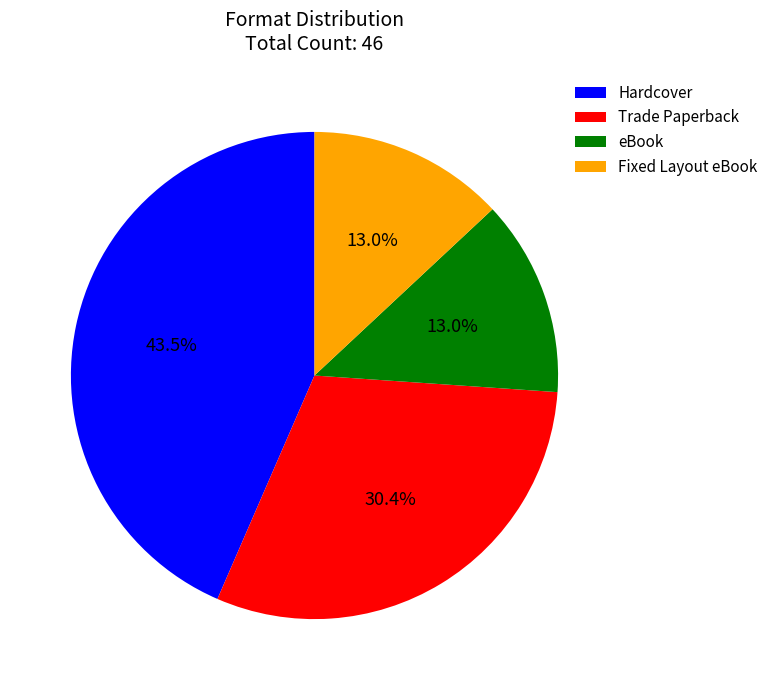

What percentage is NOT represented by Hardcover?

56.5%